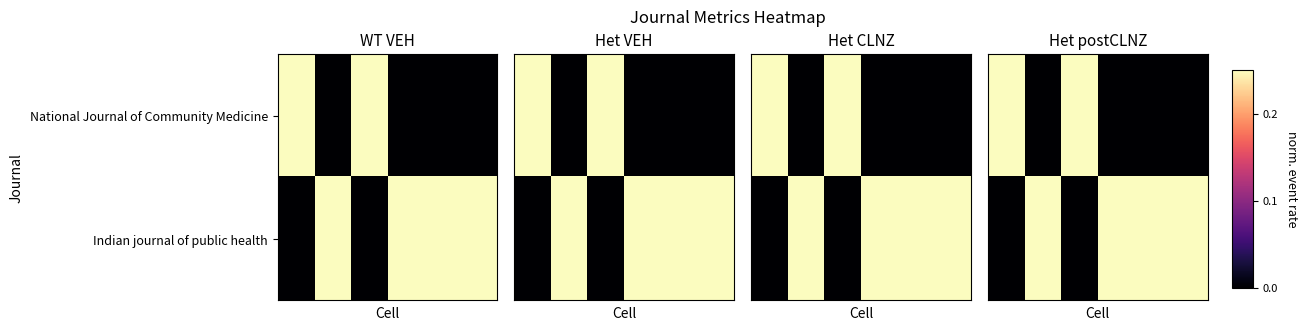

Which series has the largest total across all categories?

Indian journal of public health